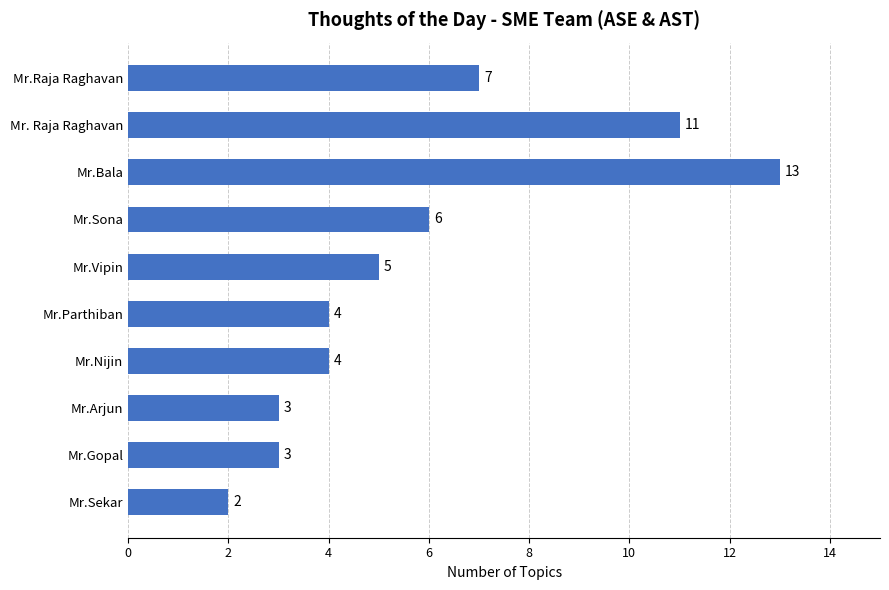

What is the change in value from Mr.Bala to Mr.Nijin?

-9